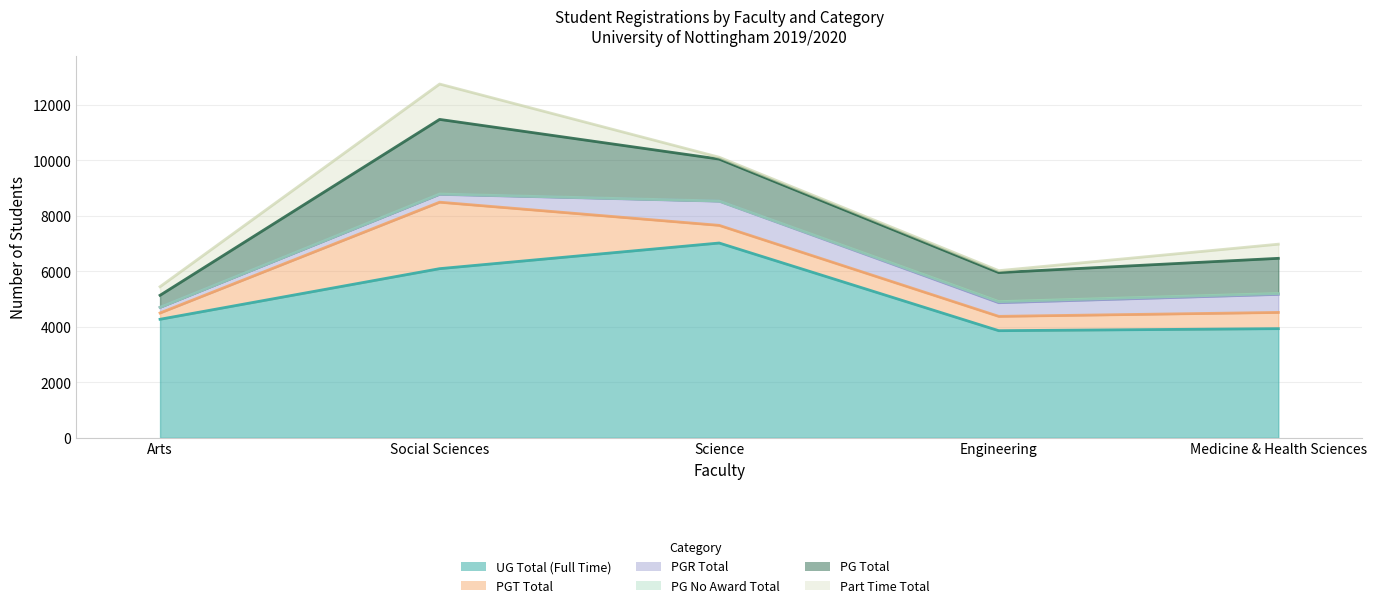

At which label does PGT Total reach its peak?

Social Sciences